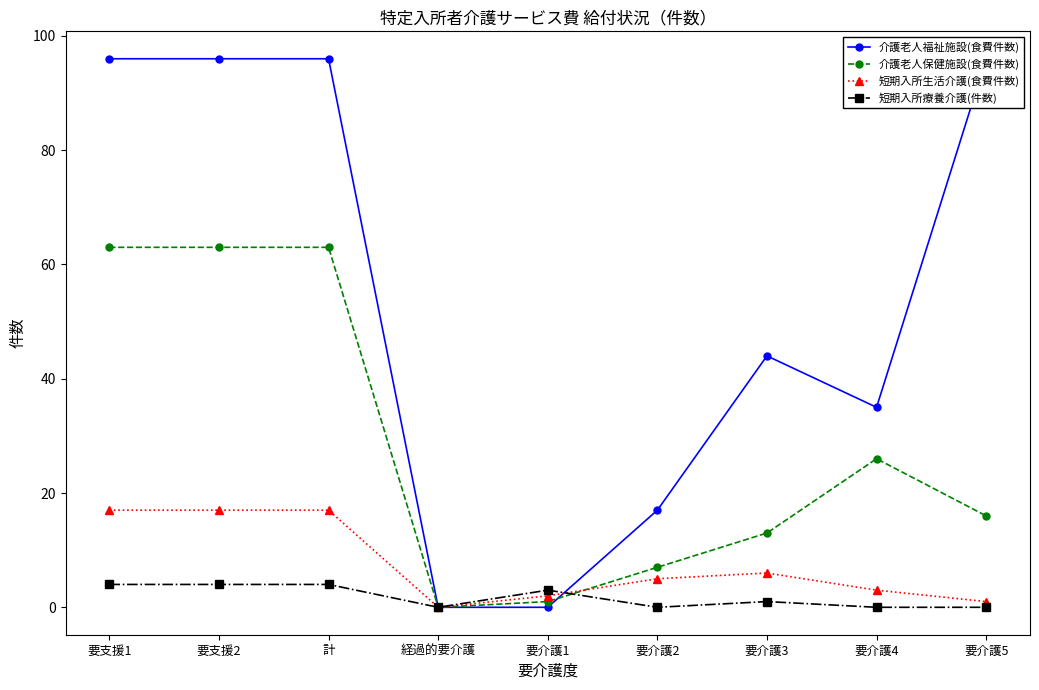

Count the number of data series in this chart.

4